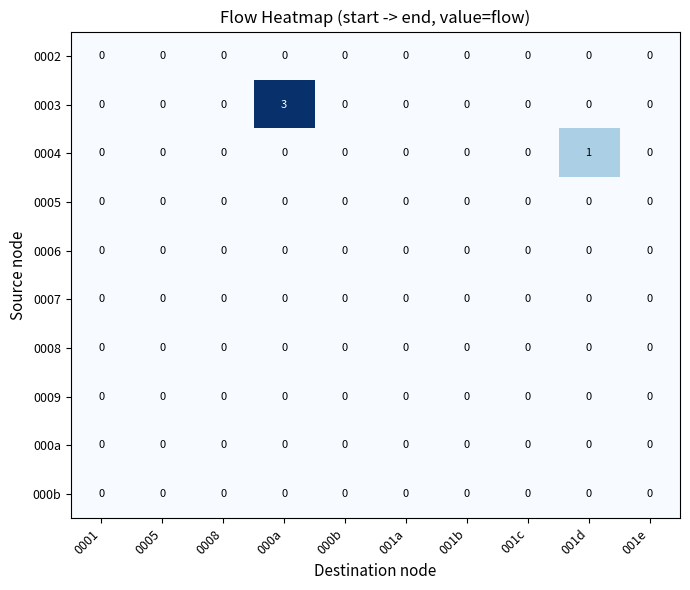

At which category is the sum across all series the highest?

000a